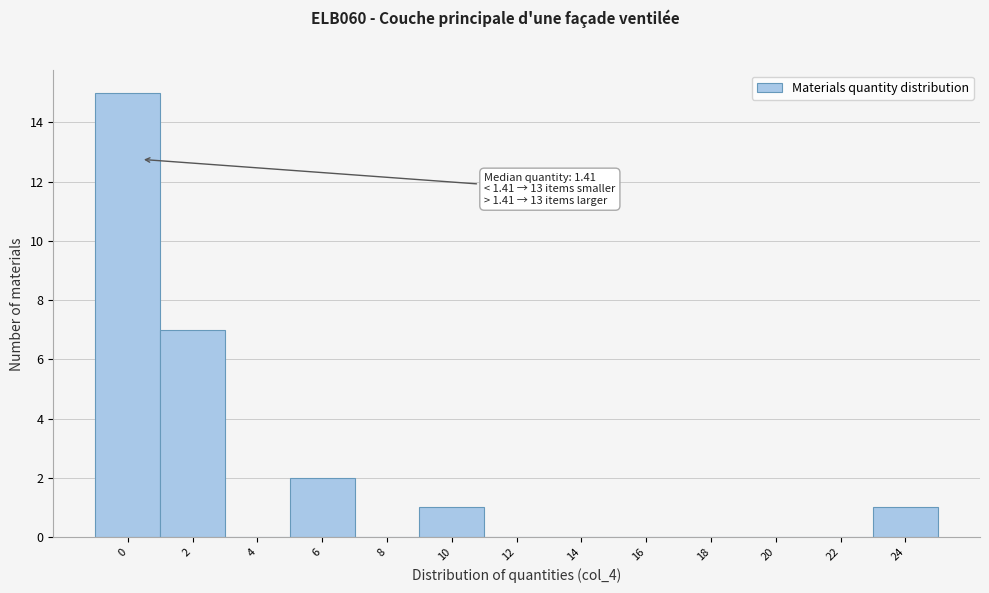

Reading left to right, what are all the values shown in this chart?

0=15	2=7	4=0	6=2	8=0	10=1	12=0	14=0	16=0	18=0	20=0	22=0	24=1